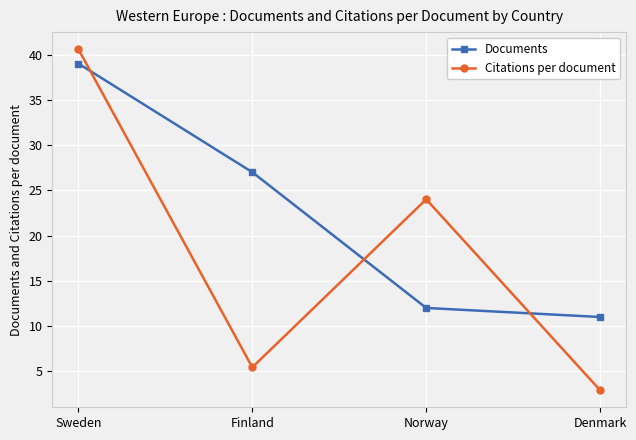

What is the sum of the Documents values at Finland and Denmark?

38.0